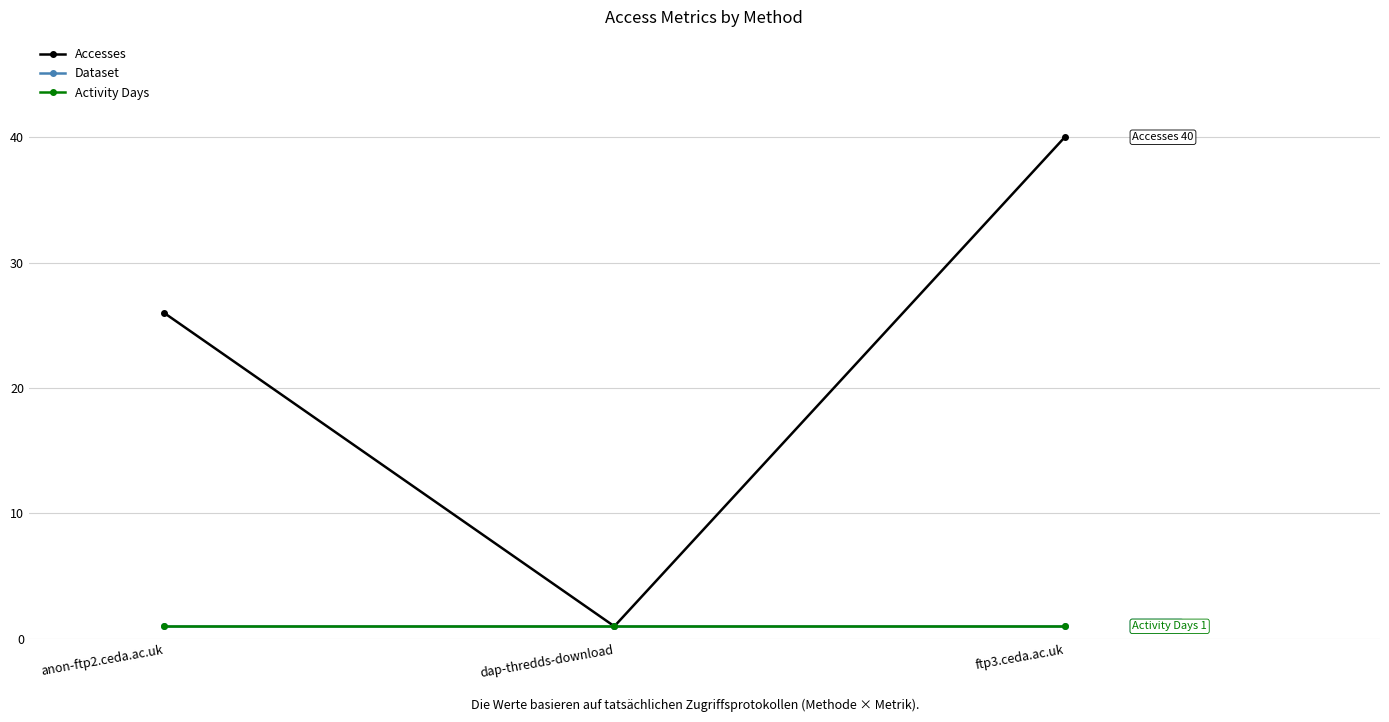

What is the difference between the highest and lowest values at ftp3.ceda.ac.uk?

39